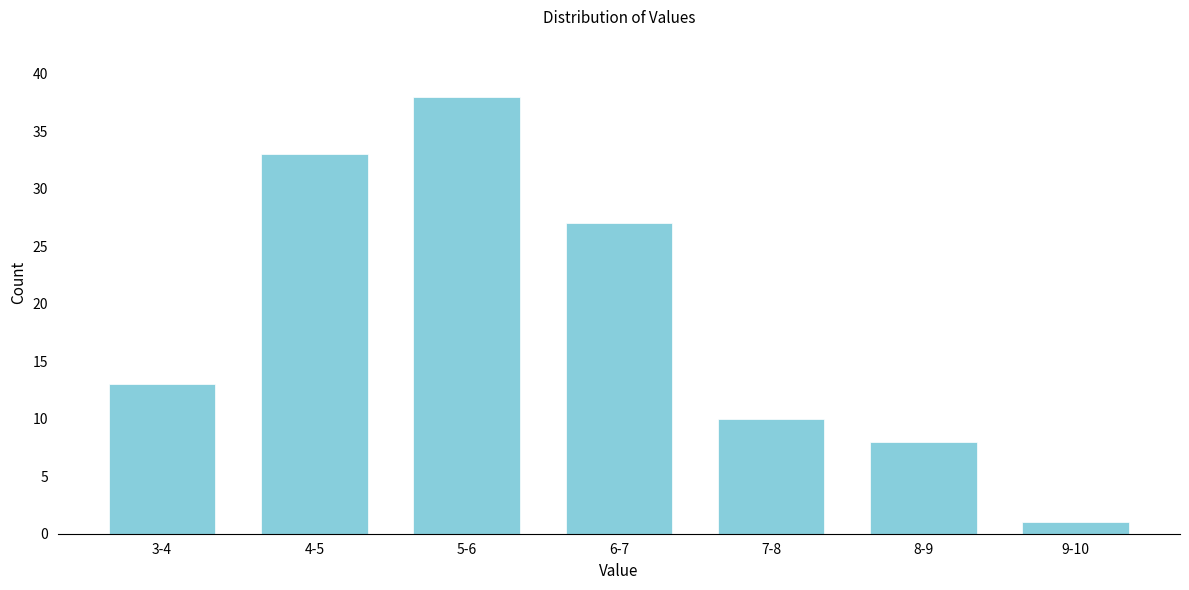

Reading right to left, extract all data points from this chart.

1	8	10	27	38	33	13